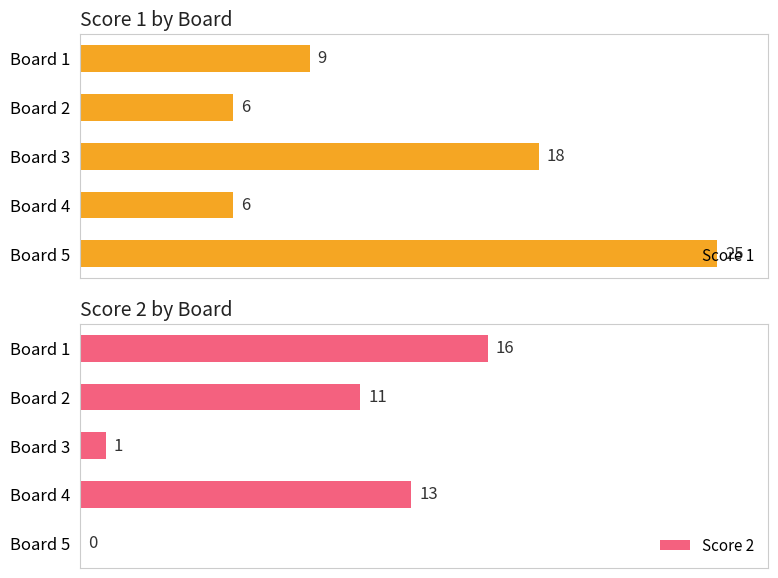

How many bars are there in each group?

2